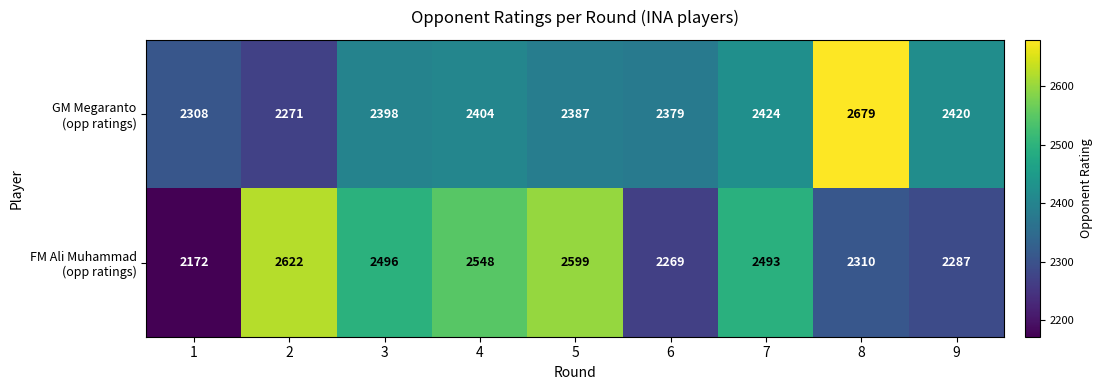

What is the greatest value displayed?

2679